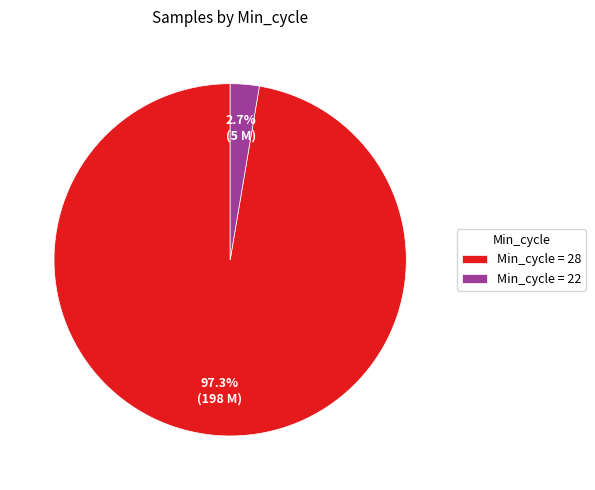

Rank the categories by value from lowest to highest.

Min_cycle = 22, Min_cycle = 28